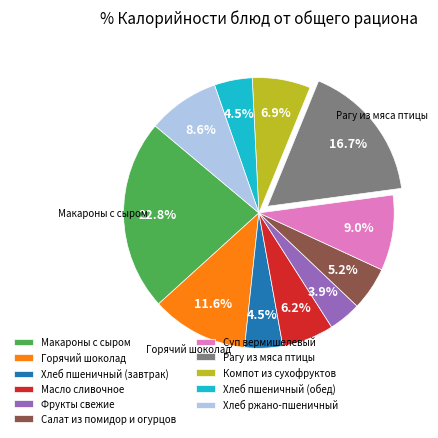

How many segments does this pie chart have?

11